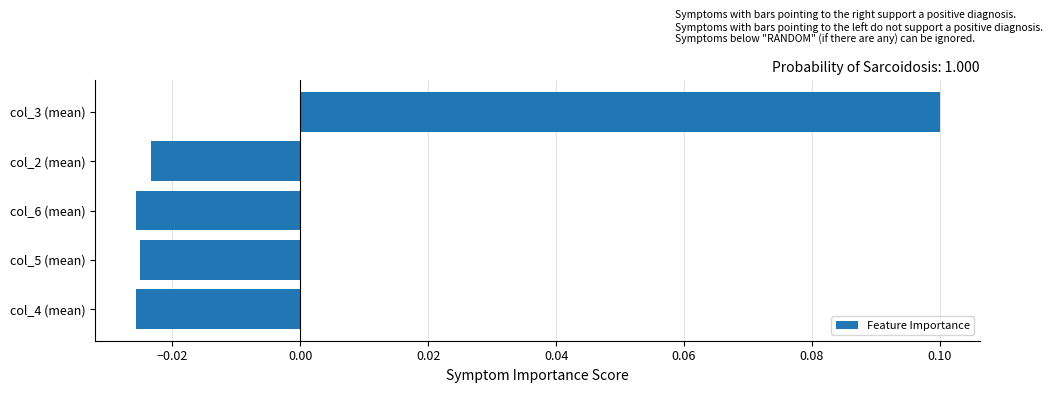

At which category does the chart reach its peak across all series?

col_3 (mean)